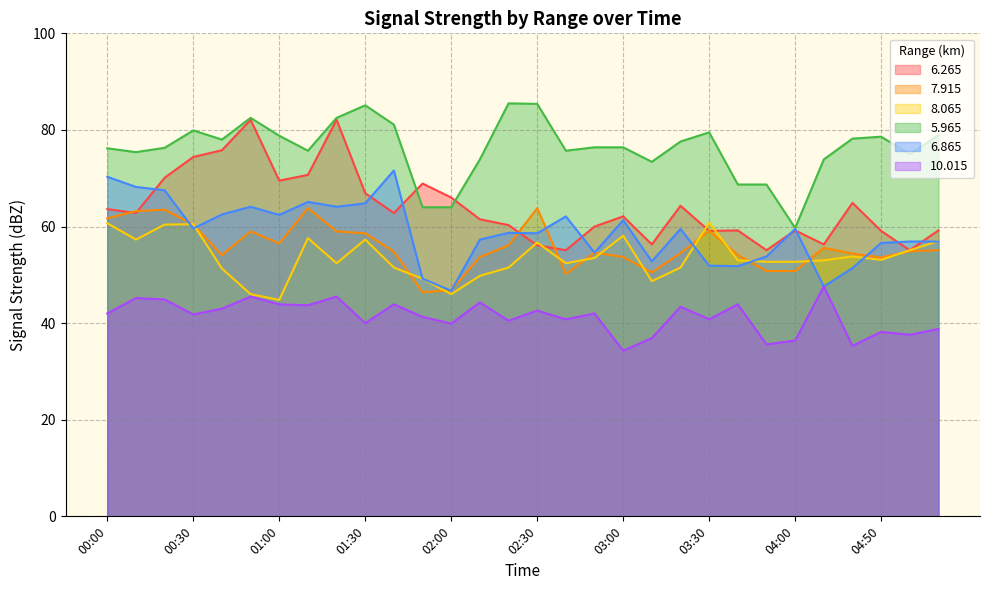

The value of  10.015 at 01:10 is 43.7. True or false?

True